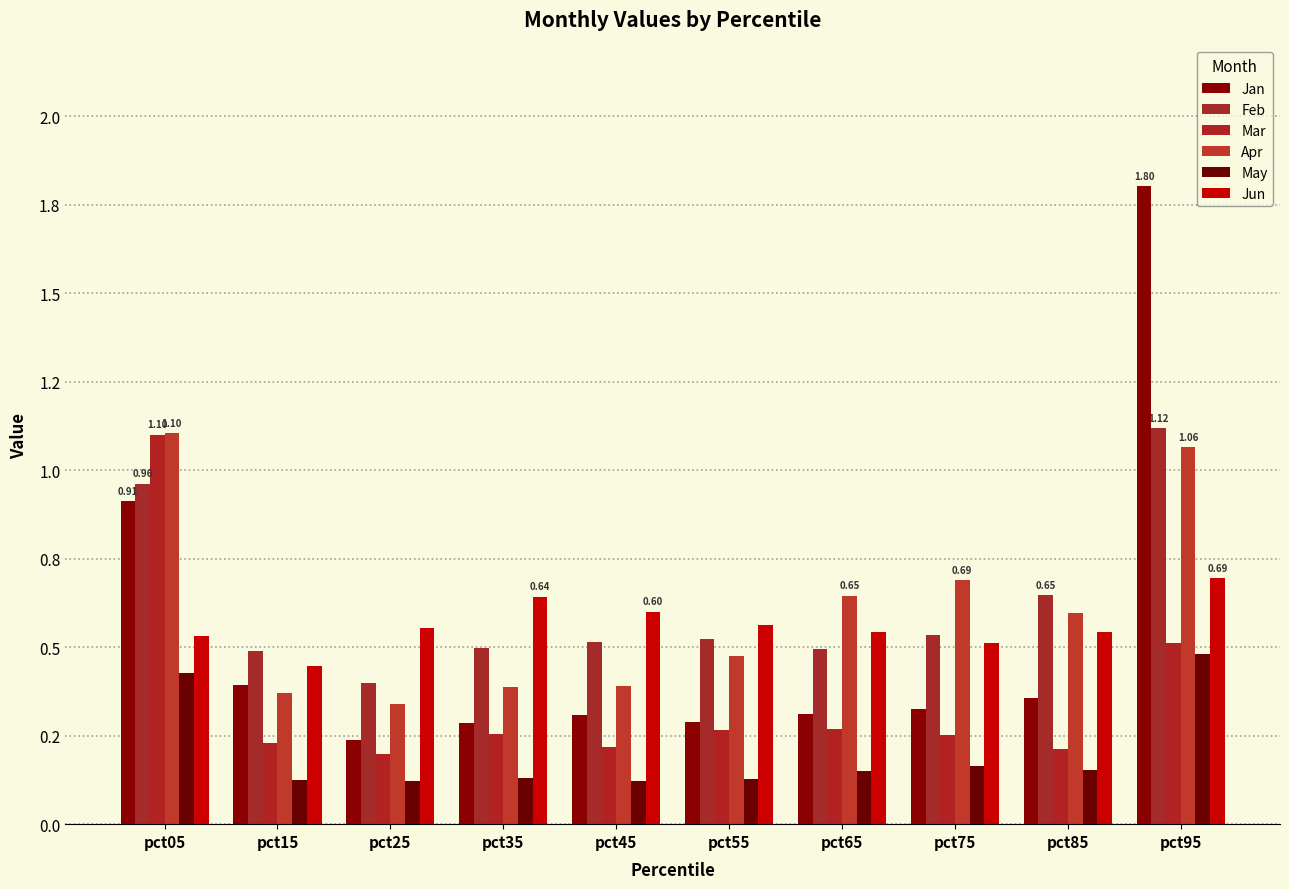

Between pct65 and pct95, which series saw the biggest shift?

Jan